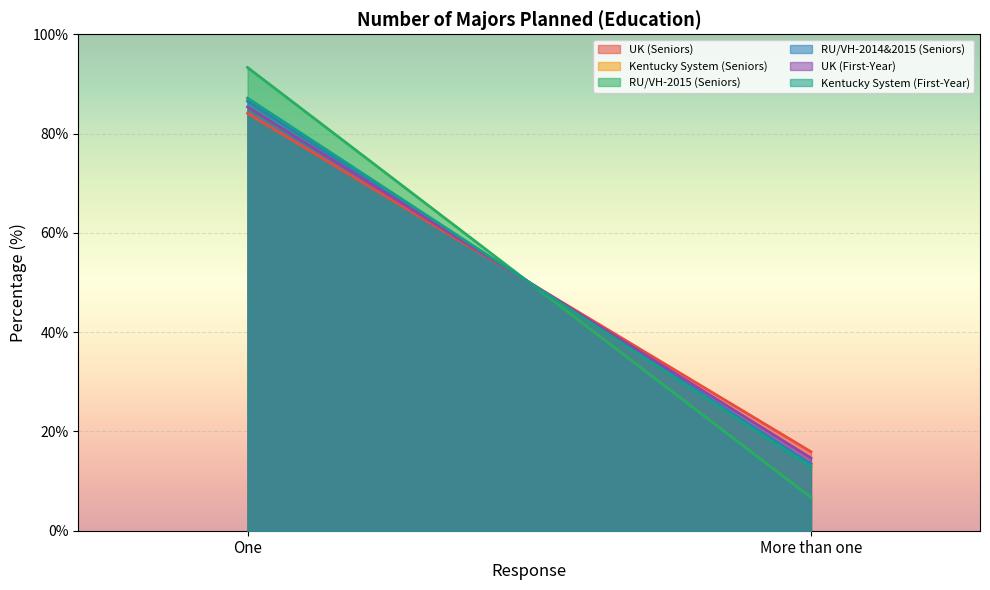

The value of RU/VH-2014&2015 (Seniors) at More than one is 13.5. True or false?

True